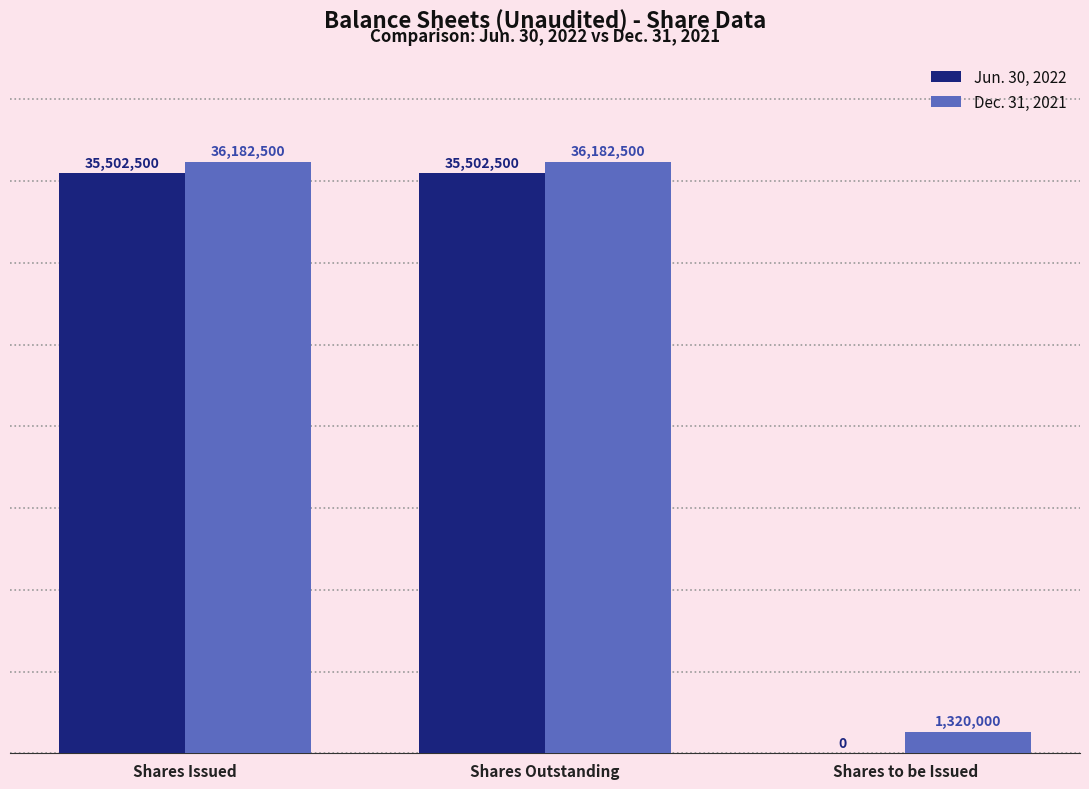

Is it true that Dec. 31, 2021 equals 10299636 at Shares Outstanding?

False